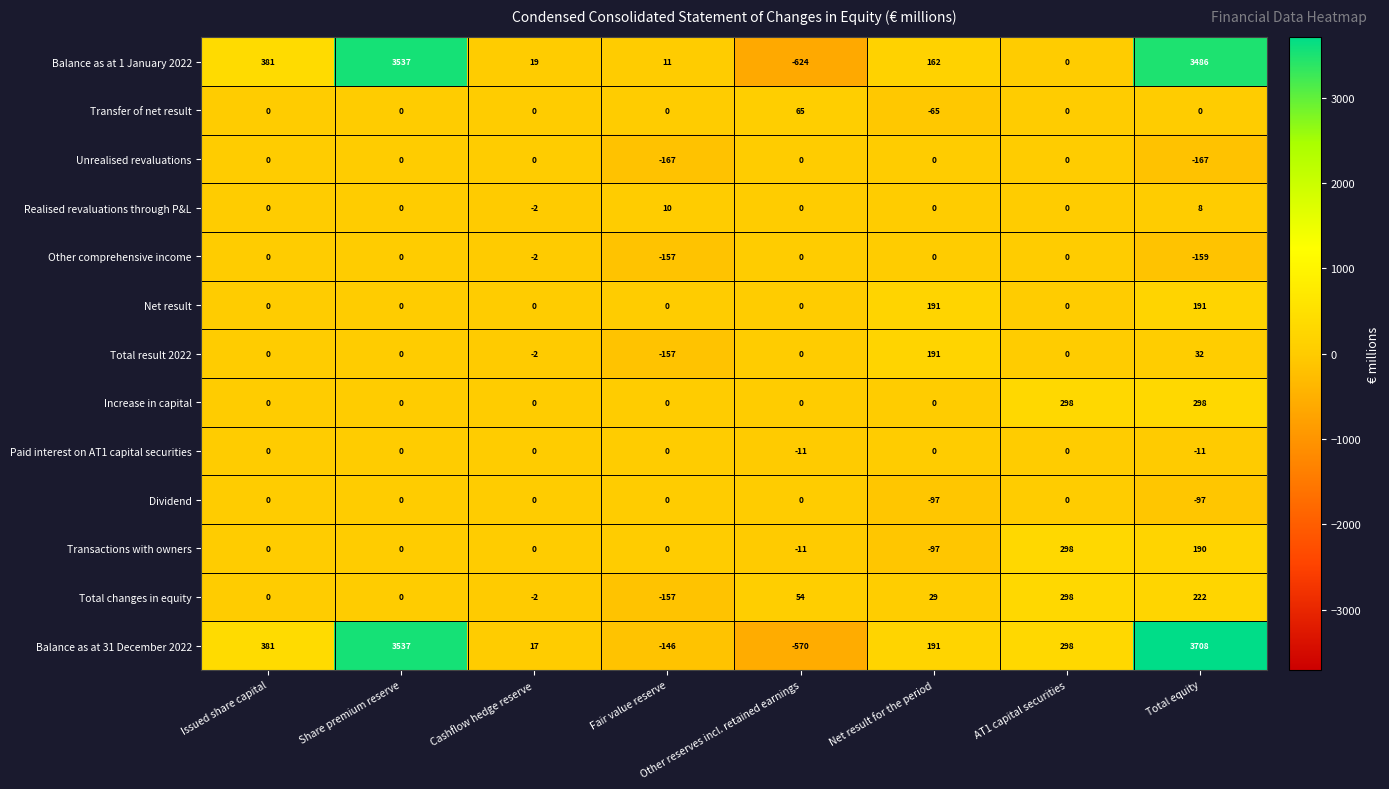

How many data points in Net result are above 0?

2